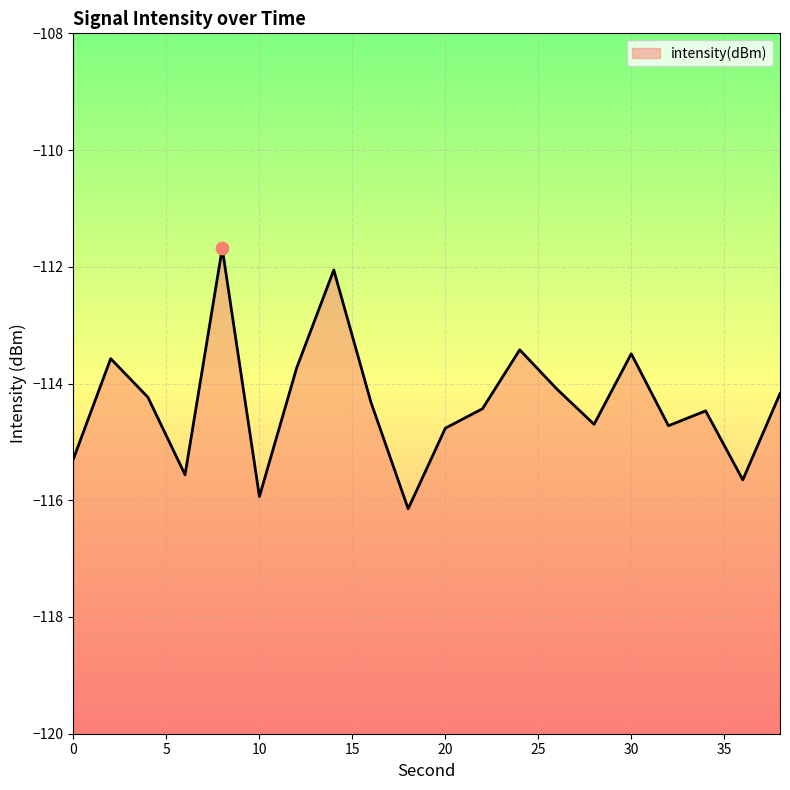

Between 14 and 18, which is larger?

14